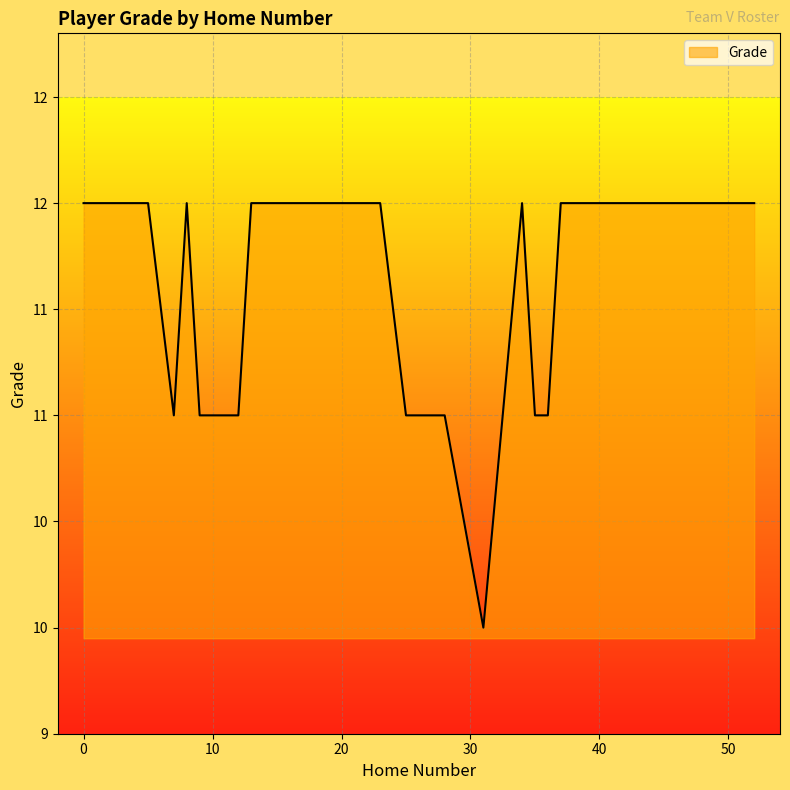

What is the smallest value displayed?

10